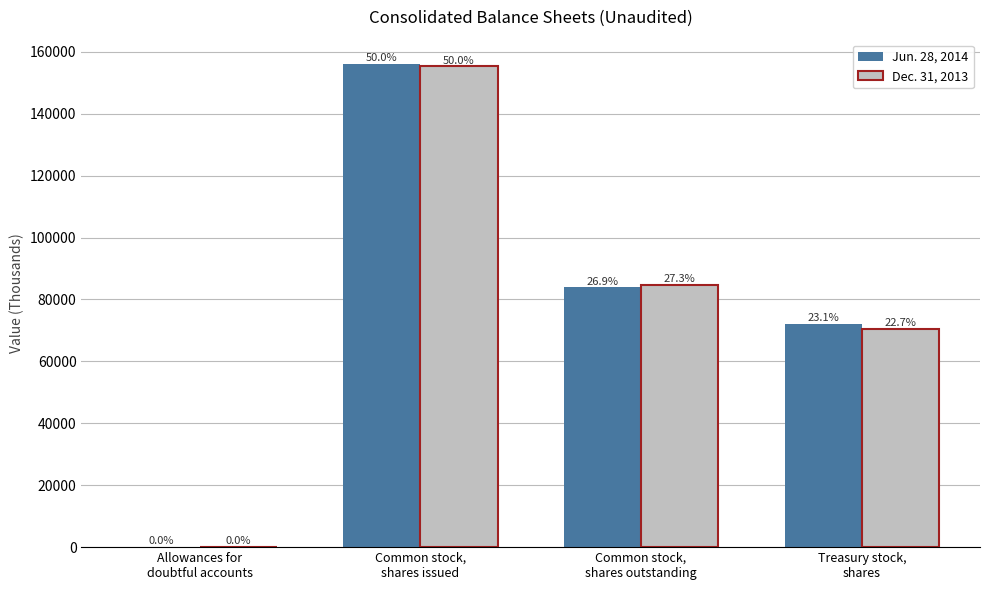

What are all the series names shown in the legend?

Jun. 28, 2014, Dec. 31, 2013